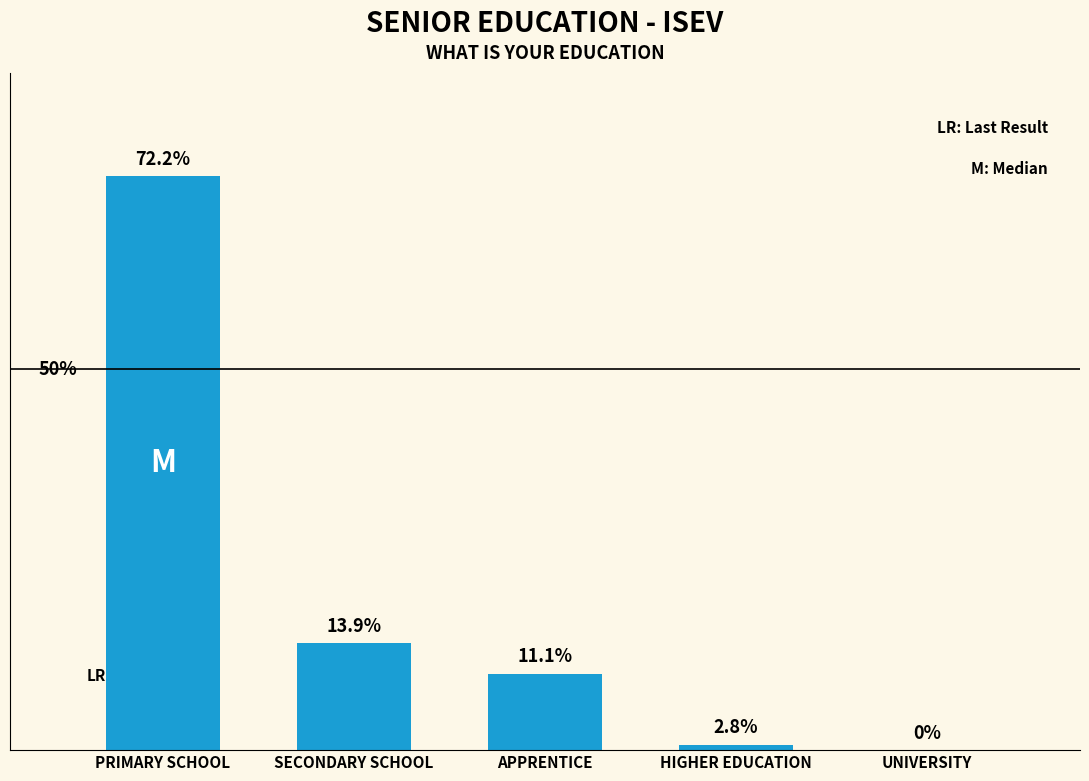

Are the bars horizontal?

No